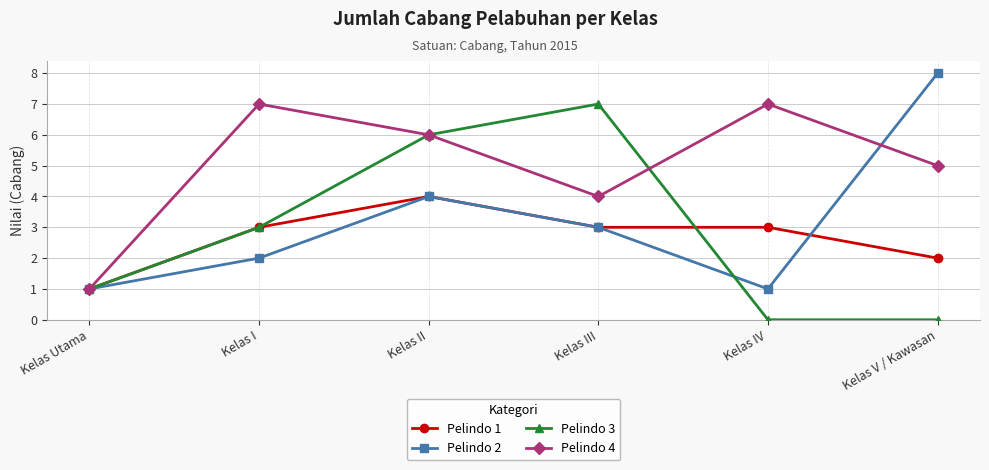

What is the label of the 1st point from the right?

Kelas V / Kawasan